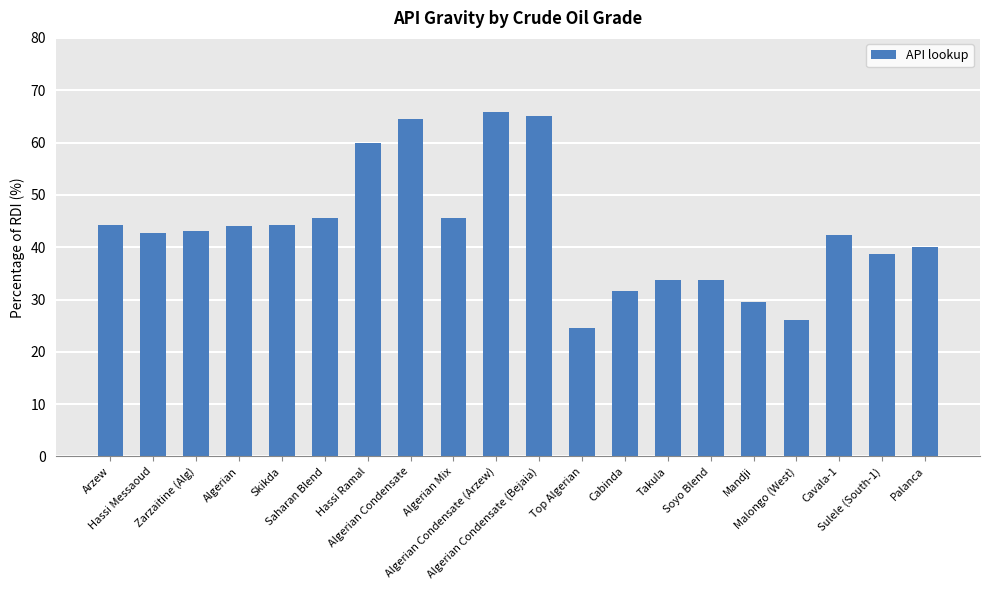

Between Skikda and Algerian Mix, which is larger?

Algerian Mix